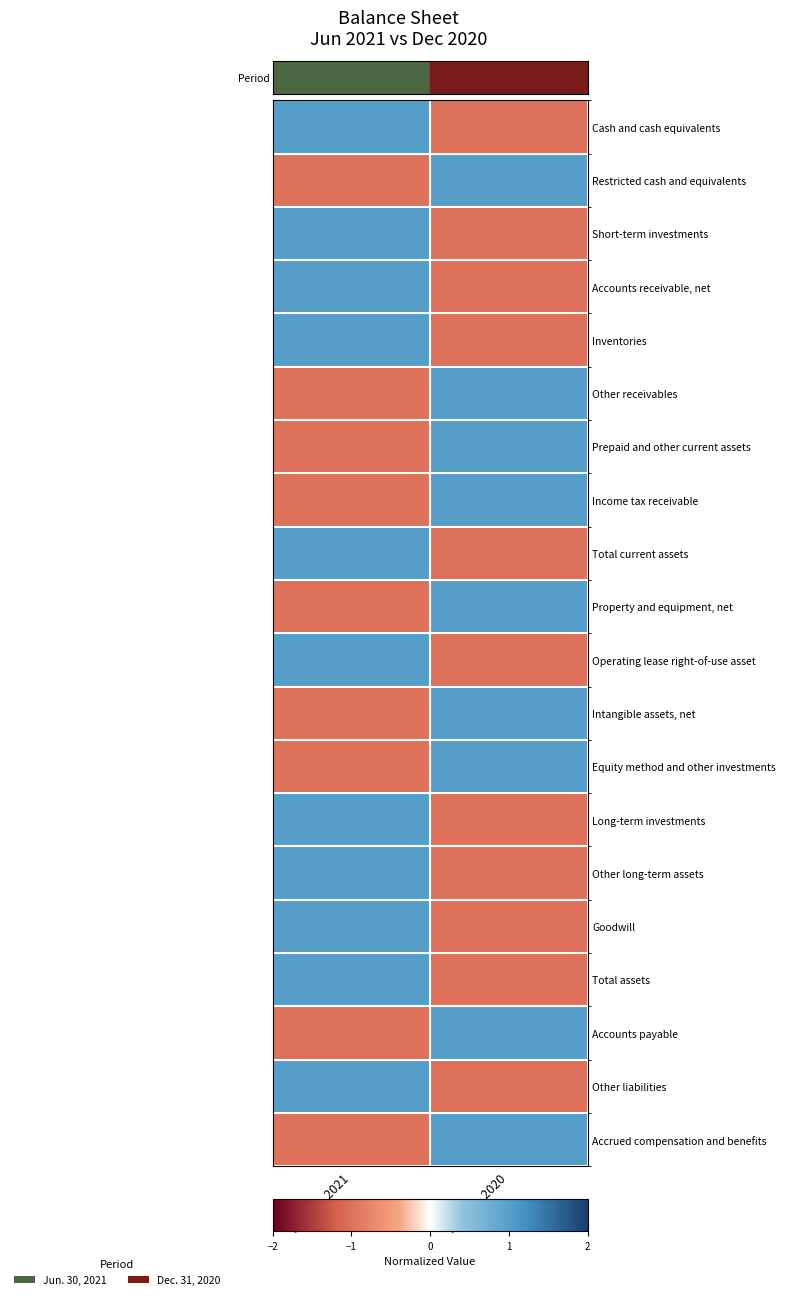

At which category is the sum across all series the highest?

Jun. 30, 2021